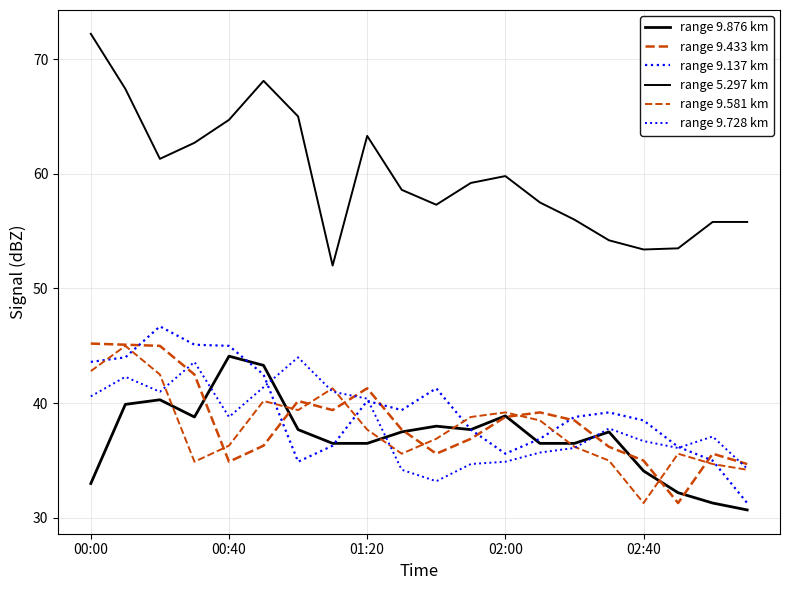

How many lines are shown in the chart?

6